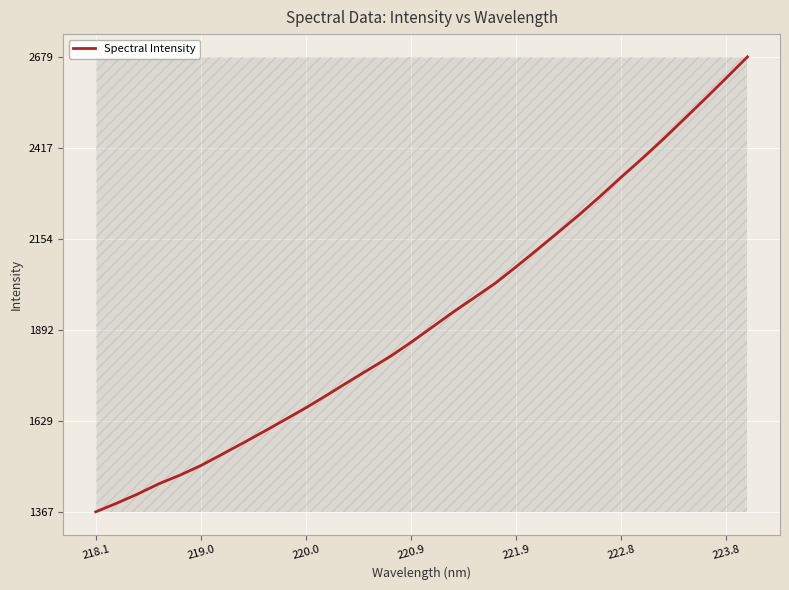

What is the smallest value displayed?

1367.1